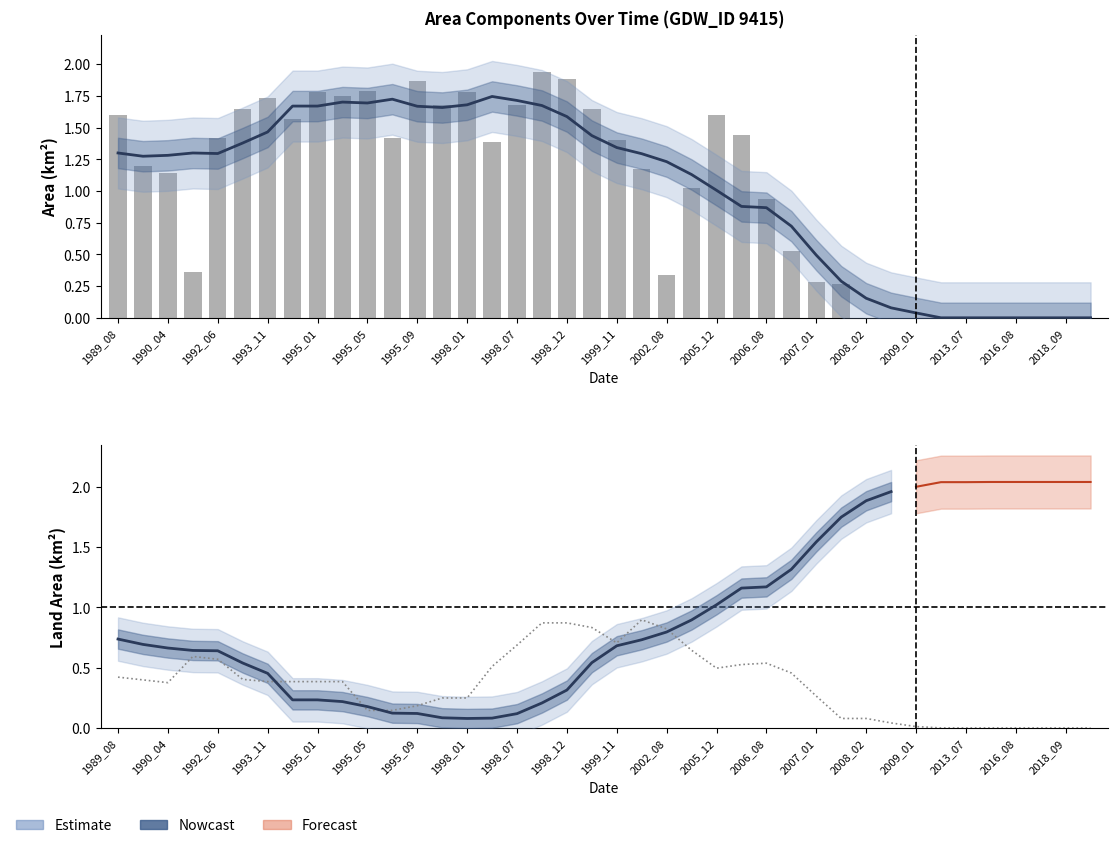

What is the highest value of the landArea series?

2.0